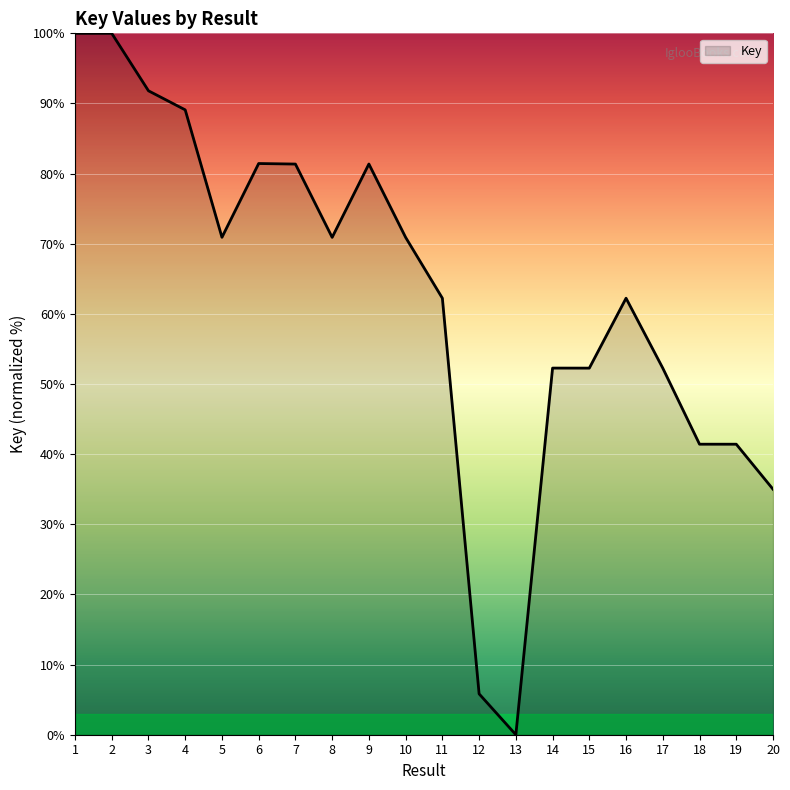

True or false: the data has more than 0 interior local peaks.

True